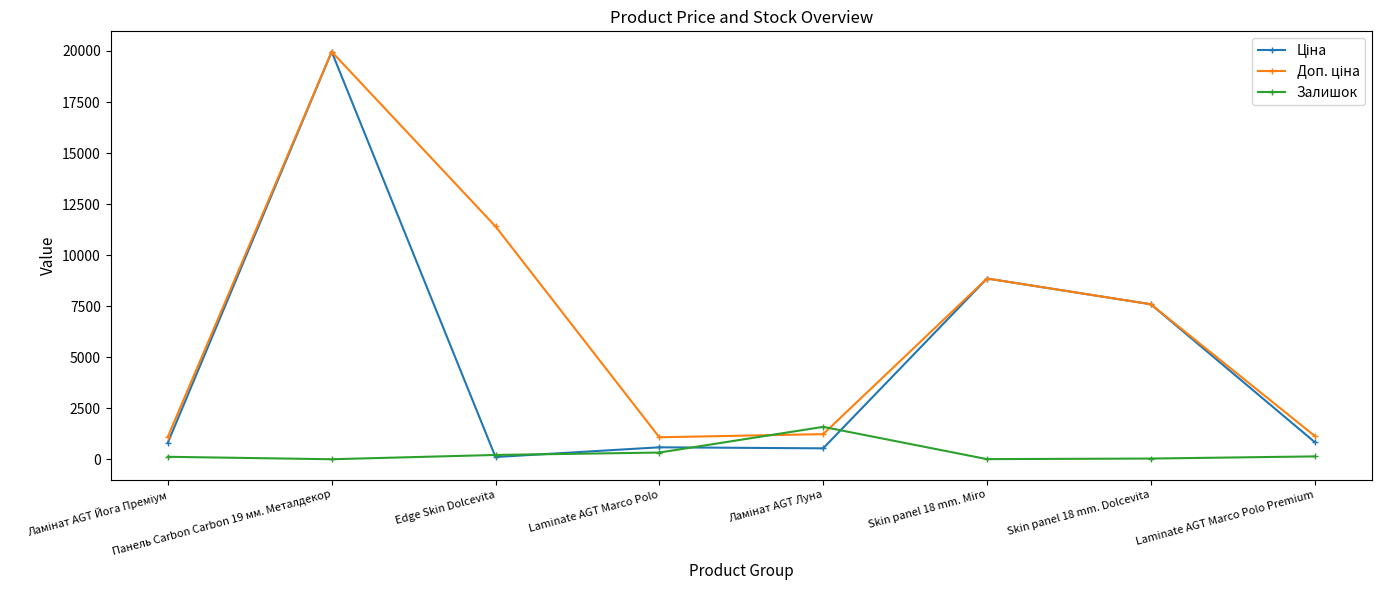

What is the average value of the Залишок series?

307.9